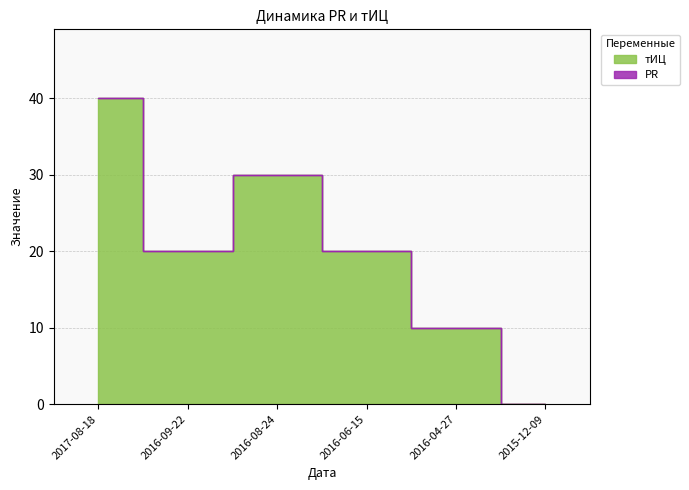

How many lines are shown in the chart?

1